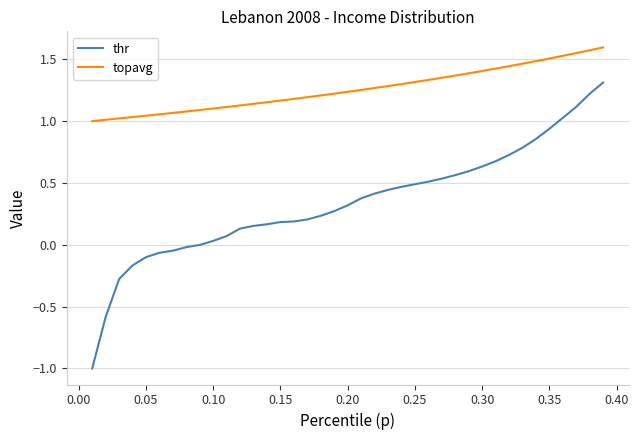

True or false: thr and topavg cross at least once.

False